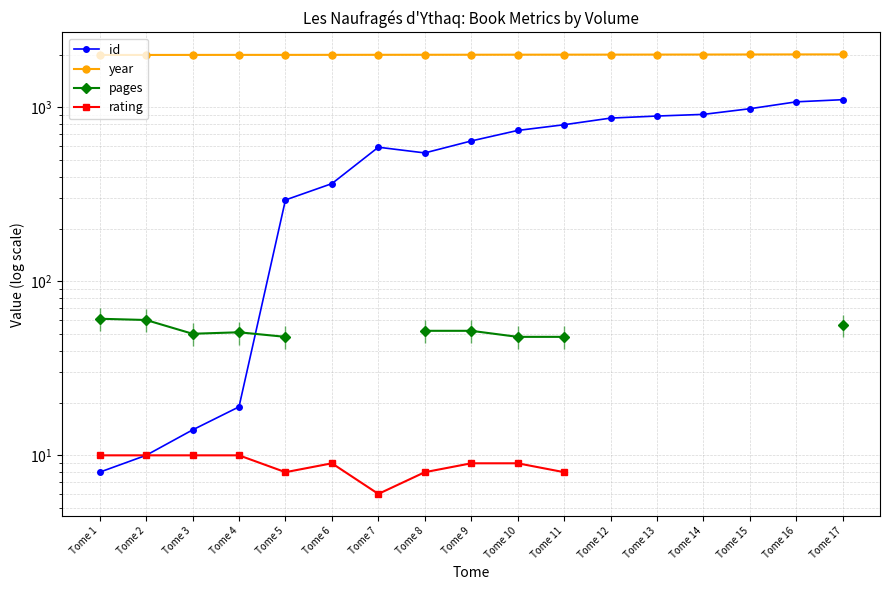

True or false: rating has a value of 9.0 at Tome 6.

True